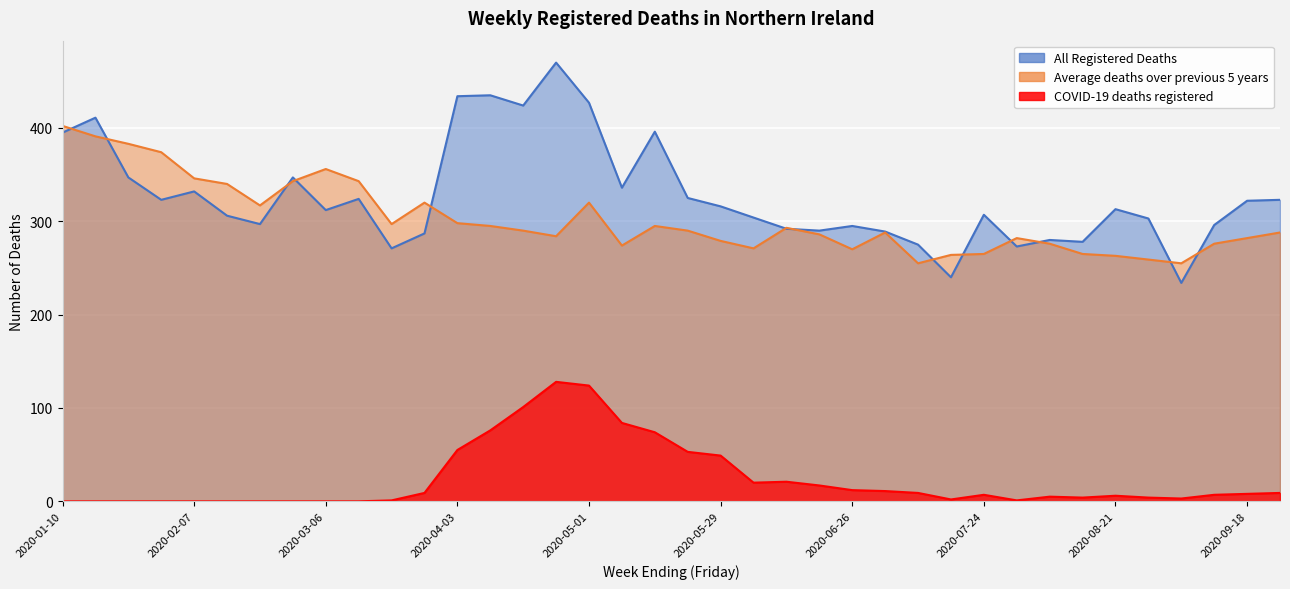

List the labels in order of COVID-19 deaths registered value, smallest first.

2020-01-10, 2020-01-17, 2020-01-24, 2020-01-31, 2020-02-07, 2020-02-14, 2020-02-21, 2020-02-28, 2020-03-06, 2020-03-13, 2020-03-20, 2020-07-31, 2020-07-17, 2020-09-04, 2020-08-14, 2020-08-28, 2020-08-07, 2020-08-21, 2020-07-24, 2020-09-11, 2020-09-18, 2020-03-27, 2020-07-10, 2020-09-25, 2020-07-03, 2020-06-26, 2020-06-19, 2020-06-05, 2020-06-12, 2020-05-29, 2020-05-22, 2020-04-03, 2020-05-15, 2020-04-10, 2020-05-08, 2020-04-17, 2020-05-01, 2020-04-24